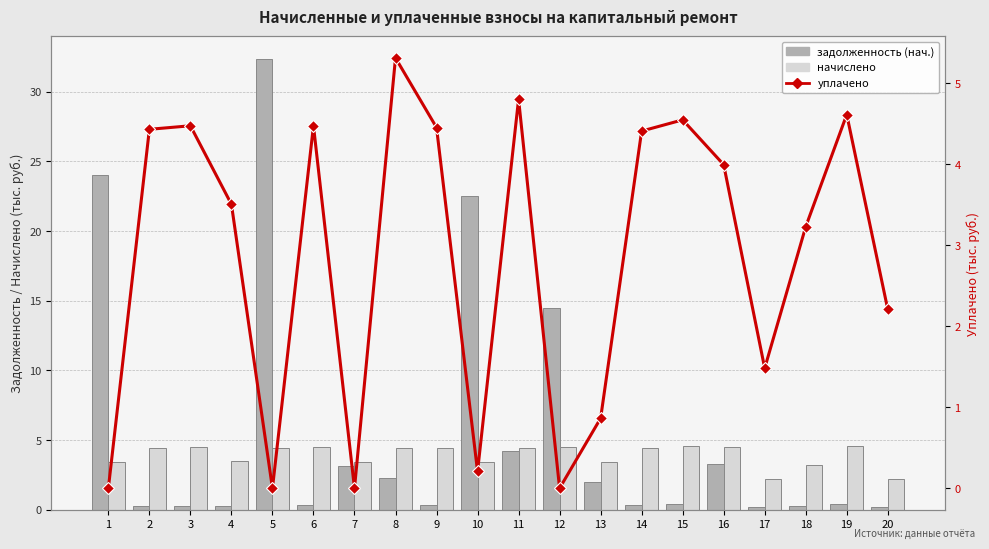

What are all the series names shown in the legend?

задолженность (нач.), начислено, уплачено